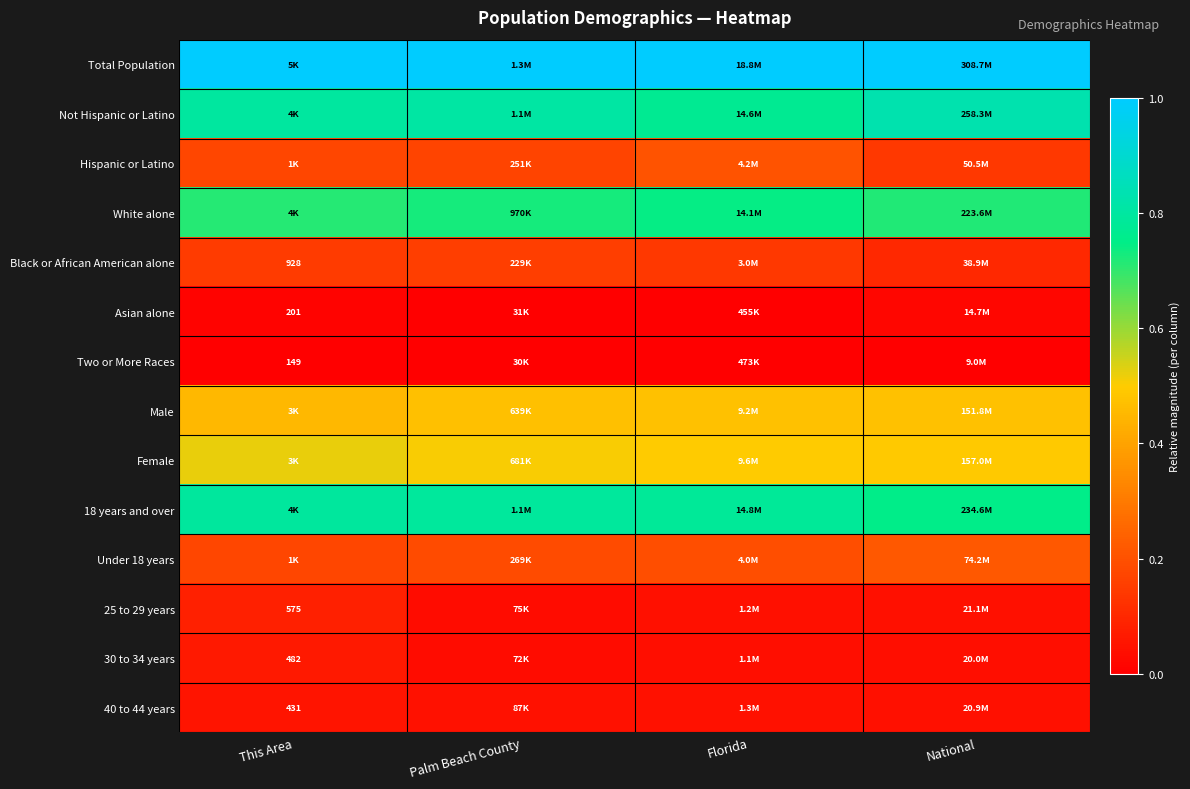

What is the spread (max minus min) of values at Palm Beach County?

1.0